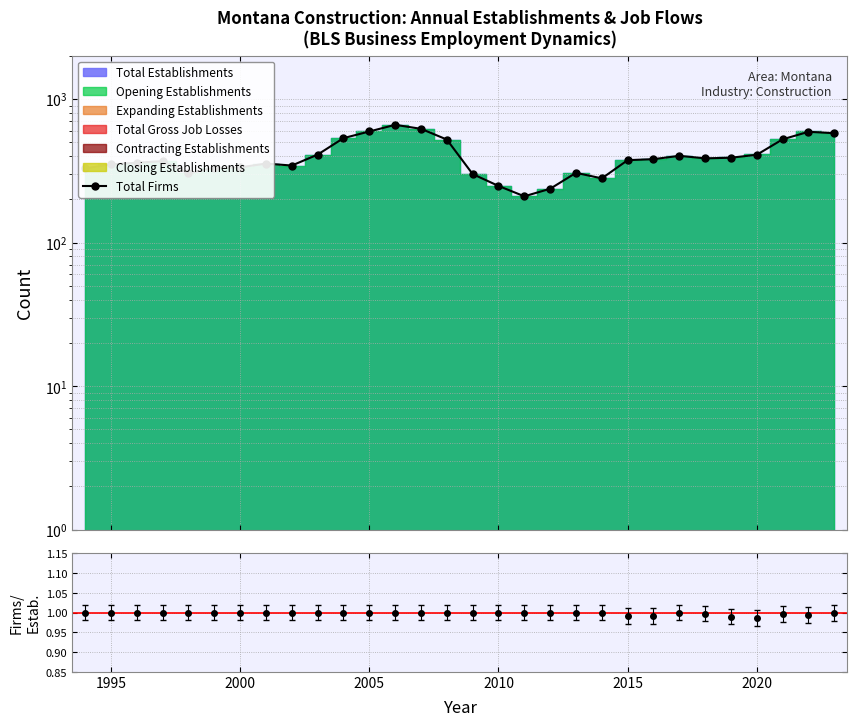

What is the minimum value shown in the chart?

1.0